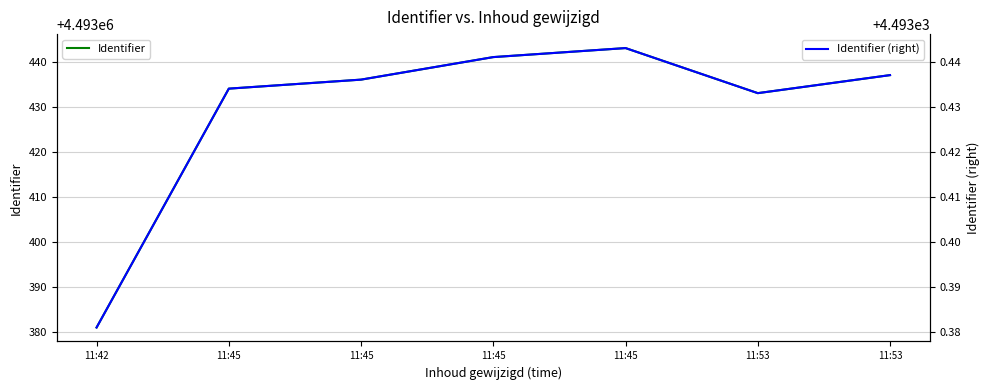

In Identifier (right), how many points are higher than both neighbors (excluding endpoints)?

1